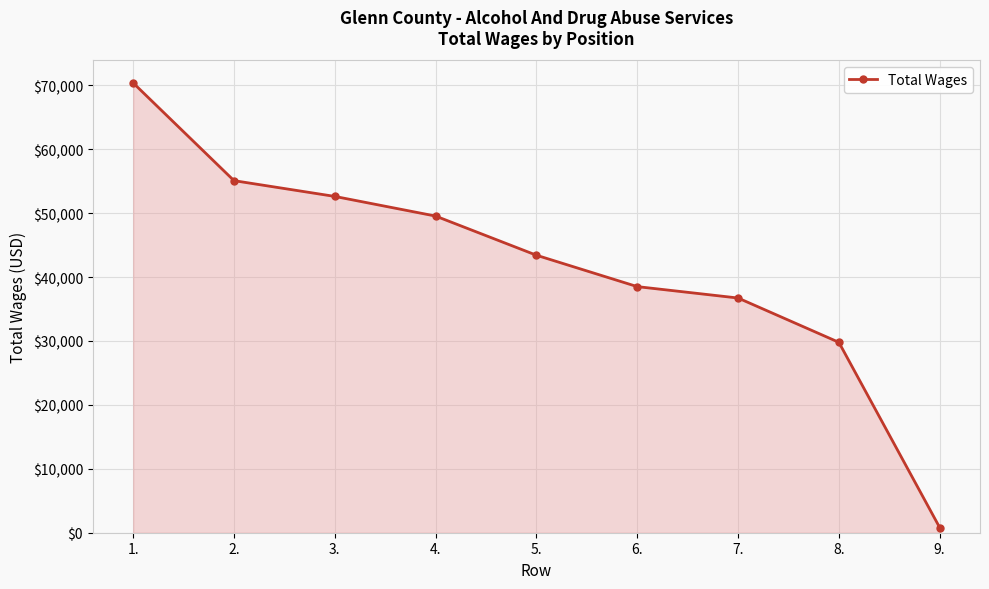

How many values are below 43419?

4